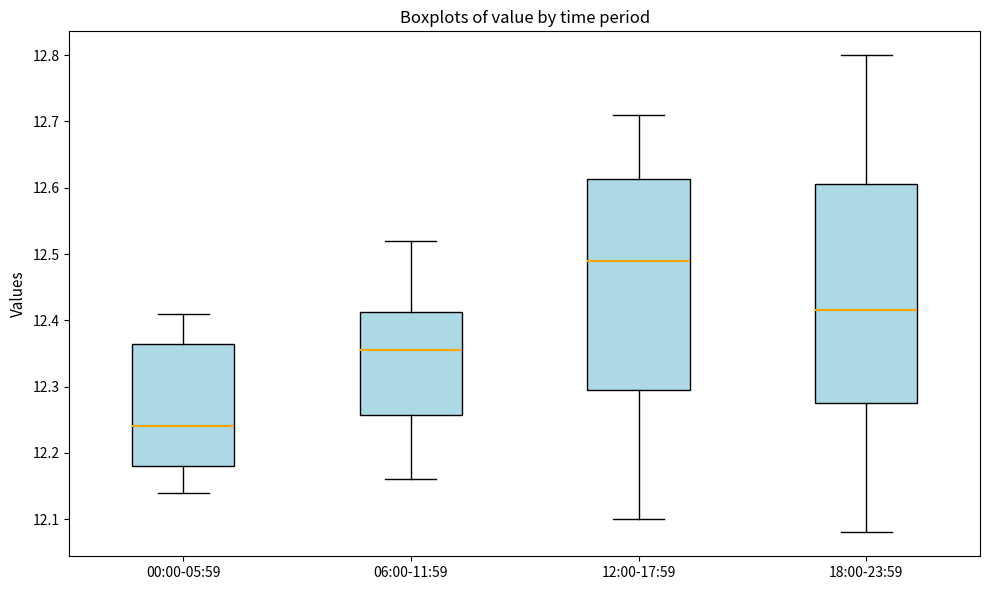

Which box's median line is the highest?

12:00-17:59